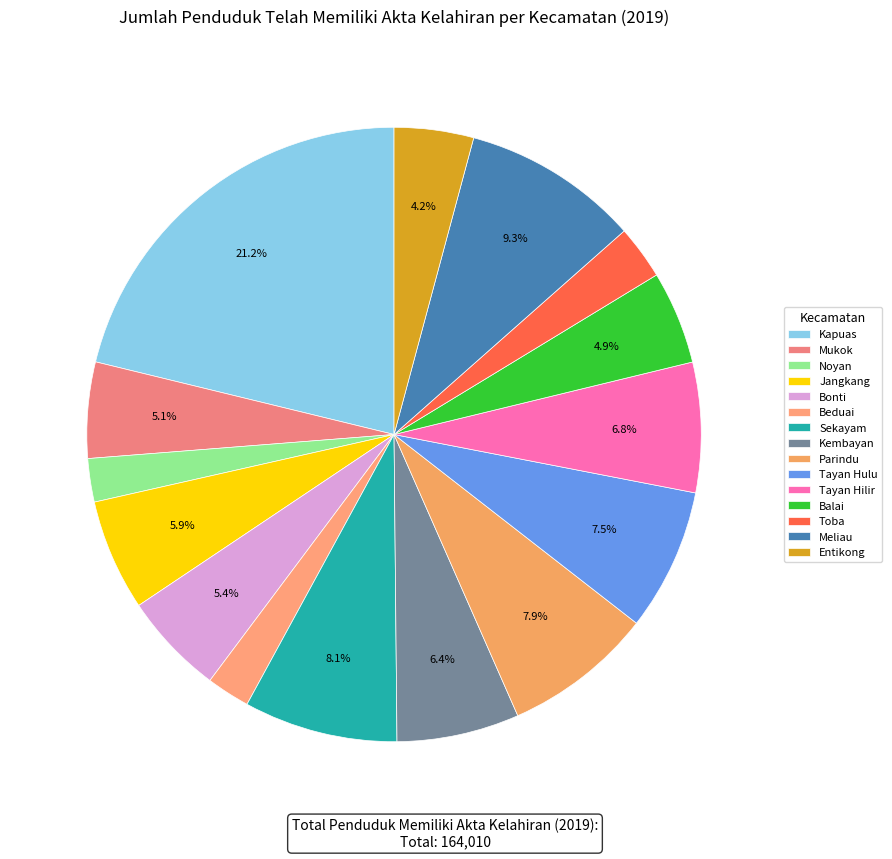

Rank the categories by value from lowest to highest.

Noyan, Beduai, Toba, Entikong, Balai, Mukok, Bonti, Jangkang, Kembayan, Tayan Hilir, Tayan Hulu, Parindu, Sekayam, Meliau, Kapuas